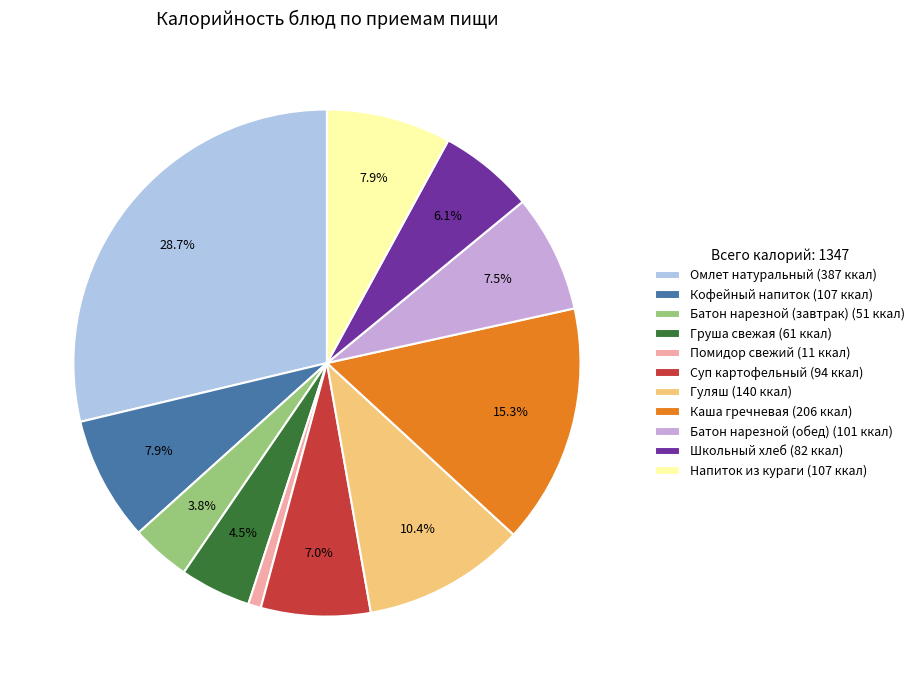

To the nearest percent, what is the difference between the Школьный хлеб and Батон нарезной (завтрак) slice percentages?

2%